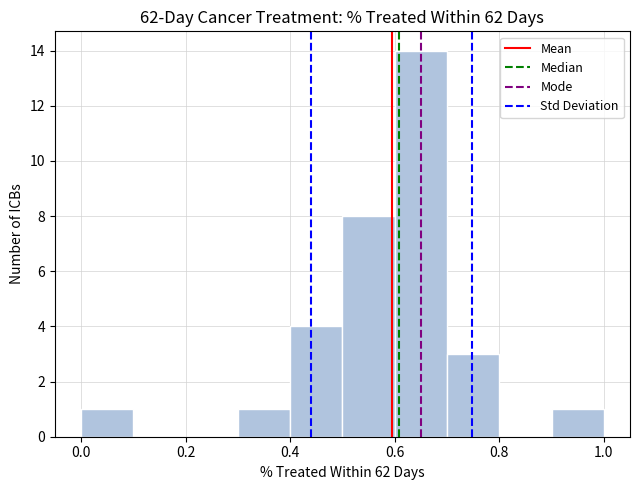

Reading left to right, transcribe this chart: for each bar, give the range it covers on the x-axis and its height. The values are not printed on the chart, so give them approximately, as read against the axis.

0.0 to 0.1: 1
0.1 to 0.2: 0
0.2 to 0.3: 0
0.3 to 0.4: 1
0.4 to 0.5: 4
0.5 to 0.6: 8
0.6 to 0.7: 14
0.7 to 0.8: 3
0.8 to 0.9: 0
0.9 to 1.0: 1